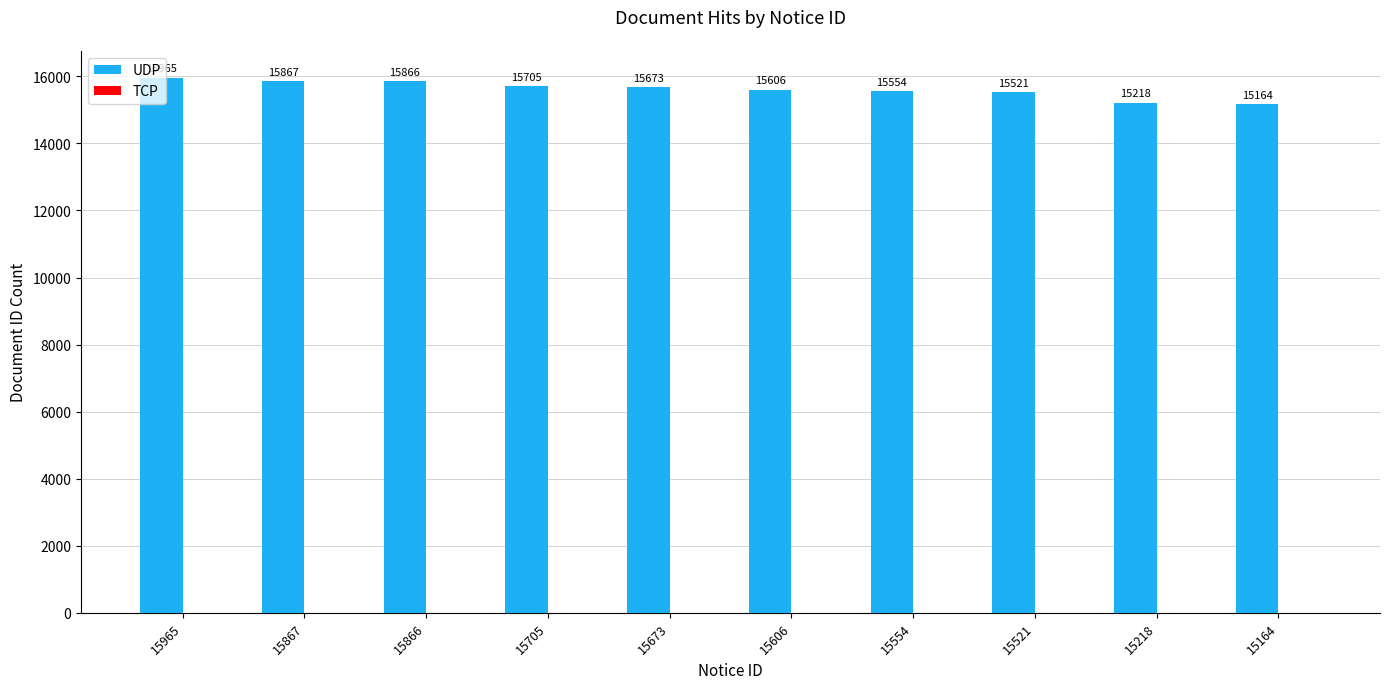

Rank the categories by value from highest to lowest.

15965, 15867, 15866, 15705, 15673, 15606, 15554, 15521, 15218, 15164